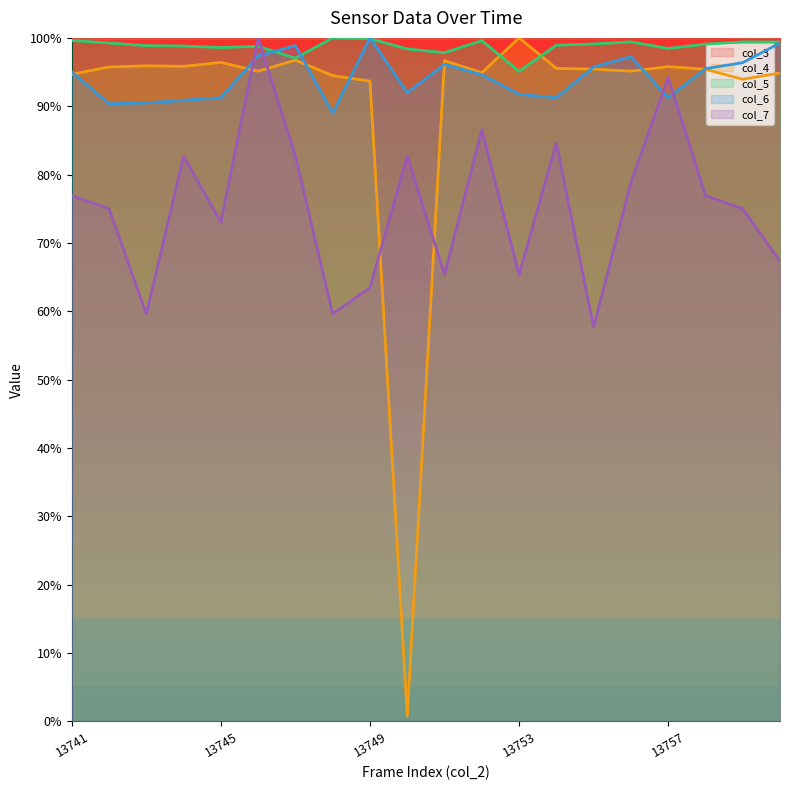

What is the maximum value shown in the chart?

100.0